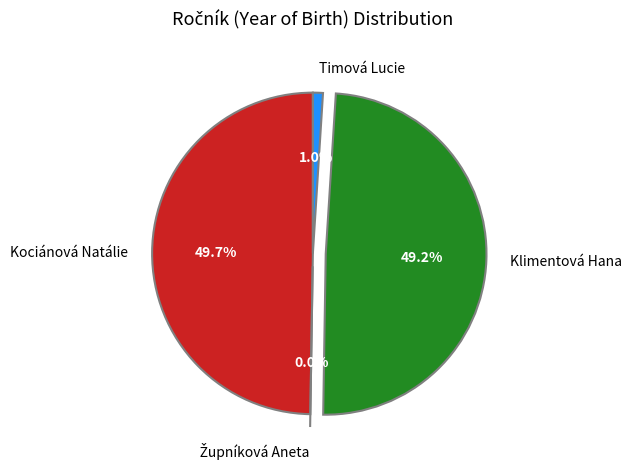

Does any single category account for the majority?

No